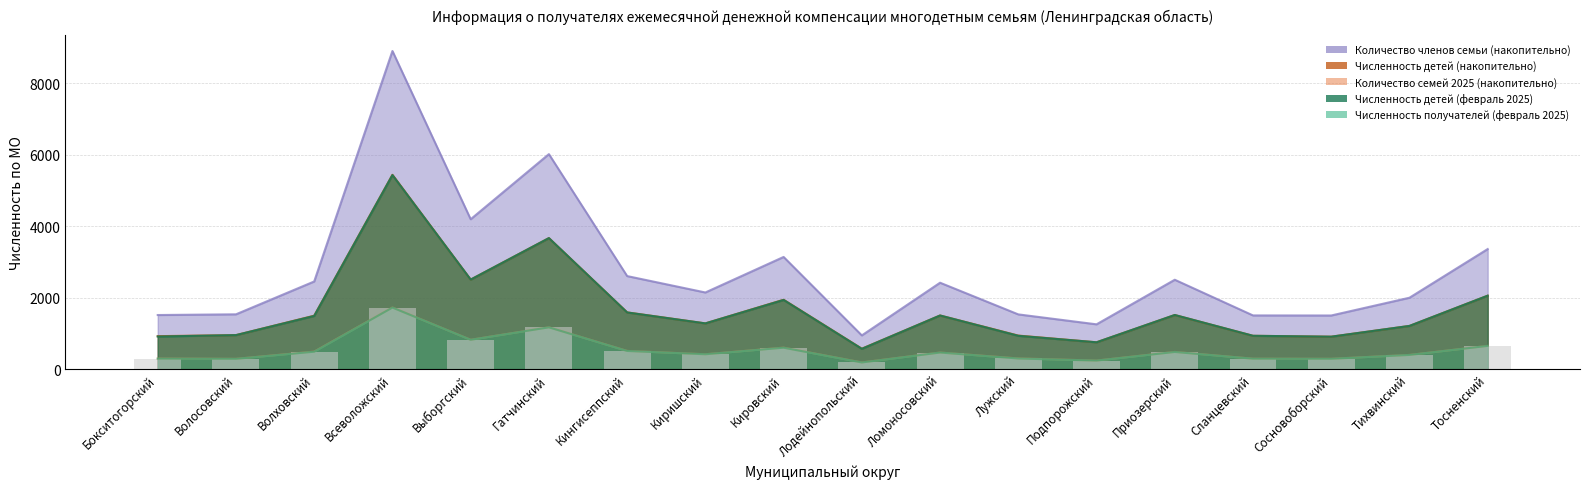

What is the value of the Количество семей 2025 (накопительно) bar at the 18th from the left?

651